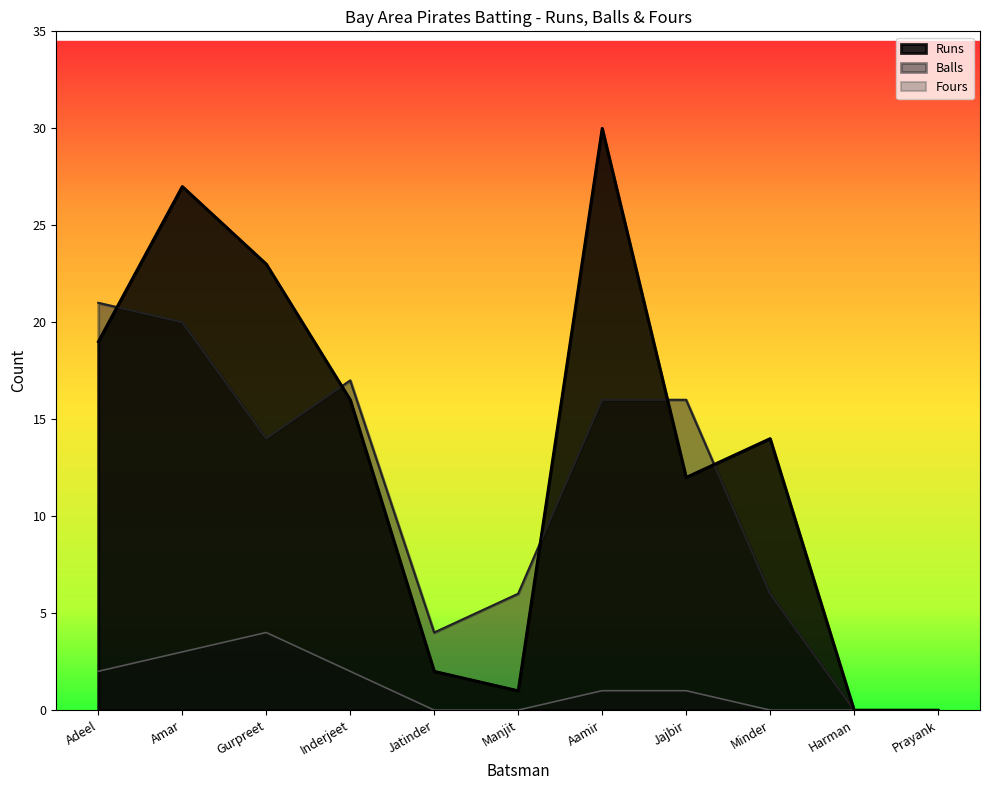

At which category does Fours reach its first local peak?

Gurpreet